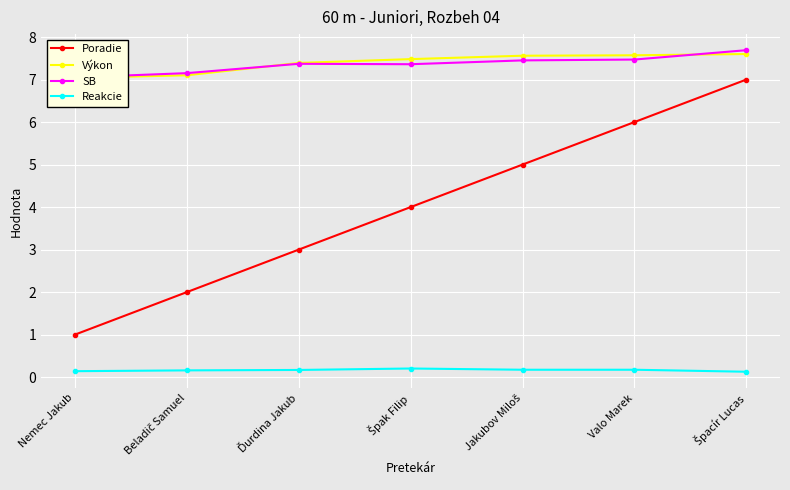

True or false: Poradie and Výkon cross at least once.

False